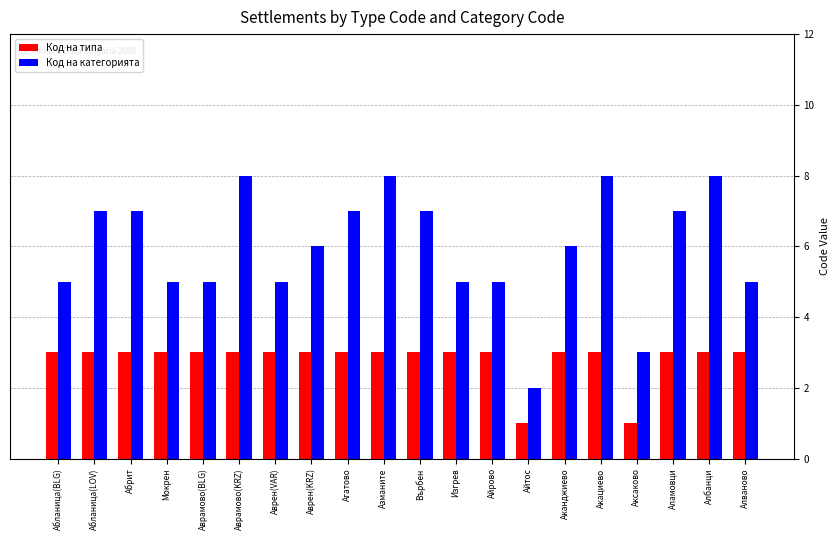

Is the value of Код на типа at Аврамово(BLG) greater than the value of Код на категорията at Аврен(KRZ)?

No